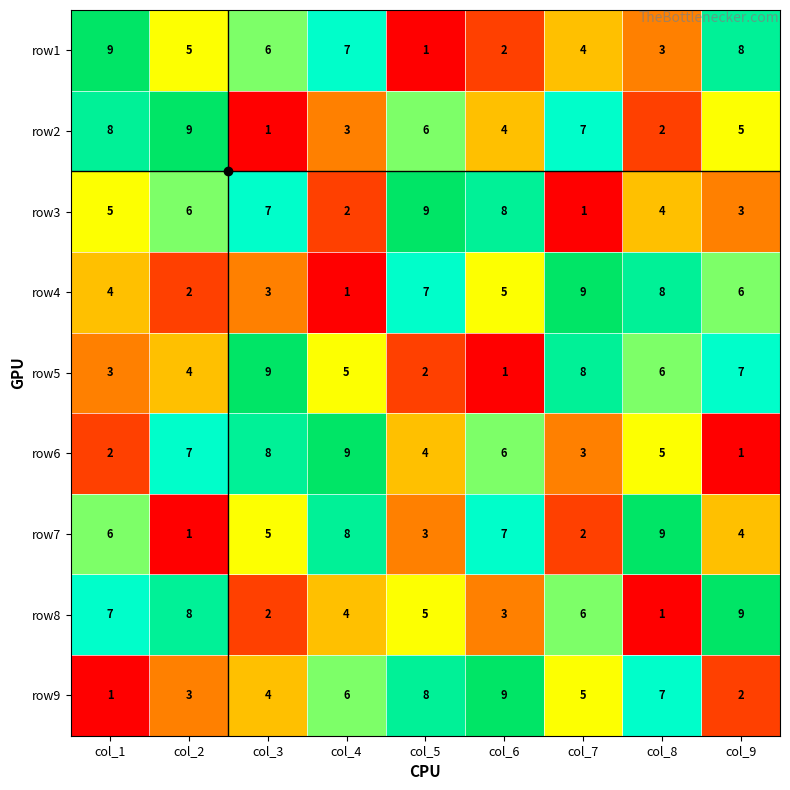

Which category has the lowest value in the row8 series?

col_8